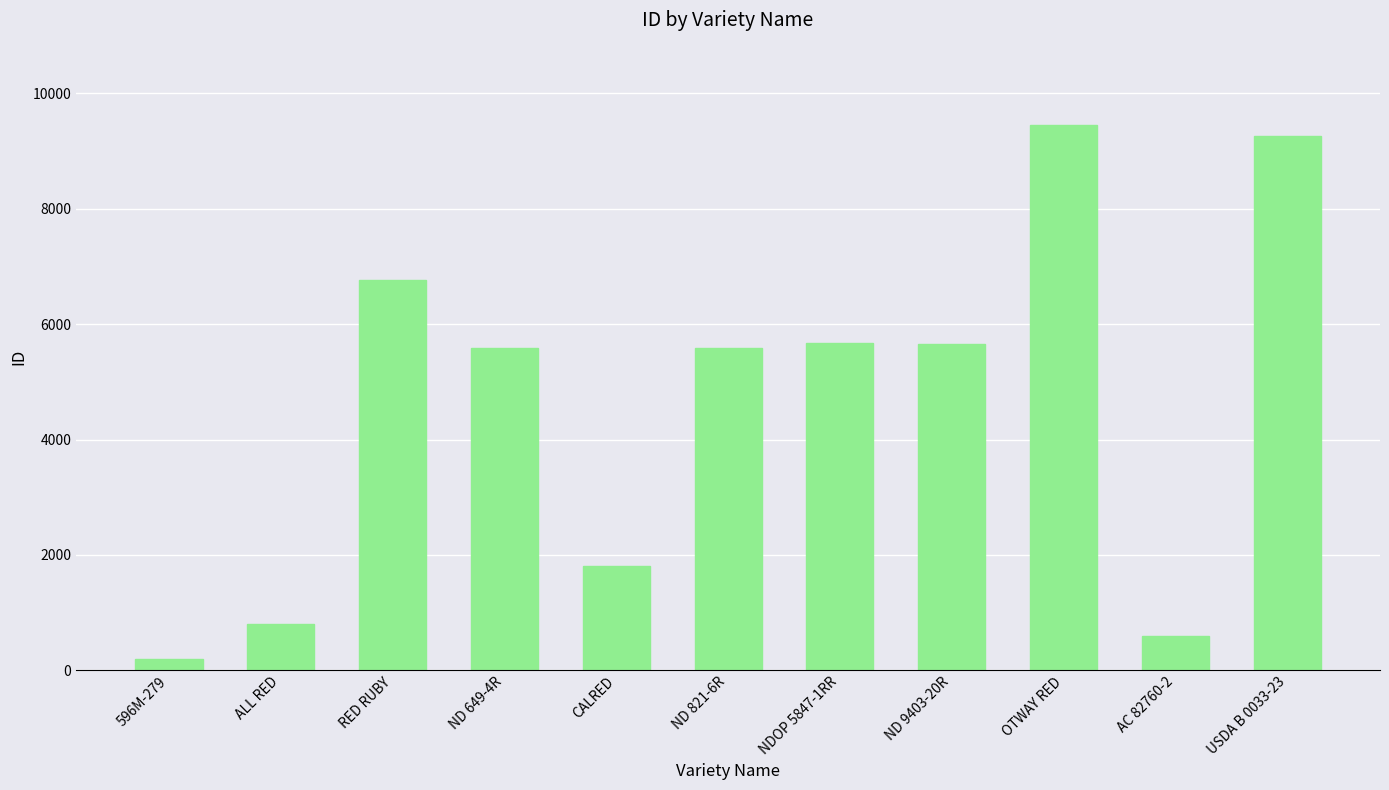

The value at ND 821-6R is 5589. True or false?

True